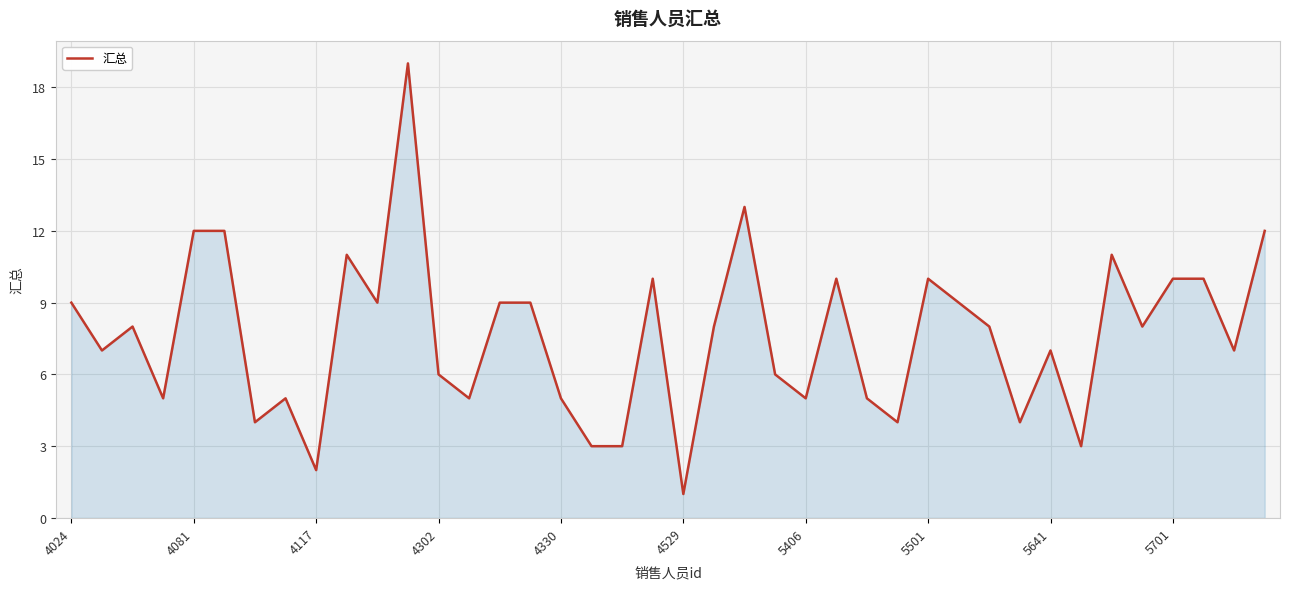

What is the greatest value displayed?

19